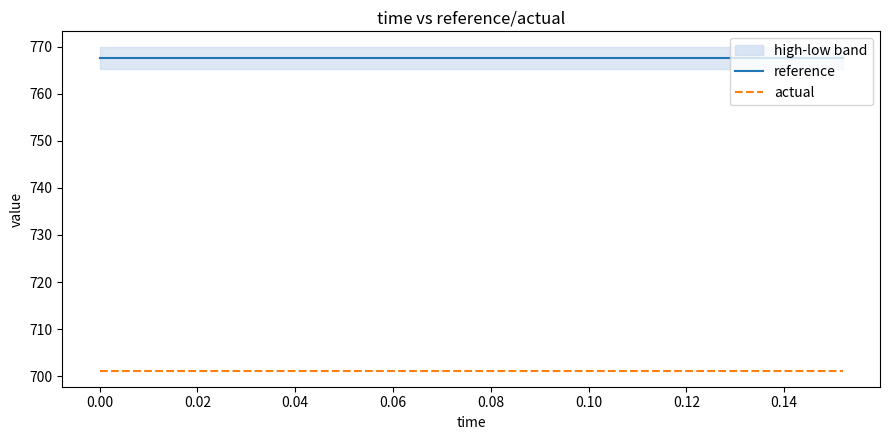

True or false: actual and reference intersect in this chart.

False